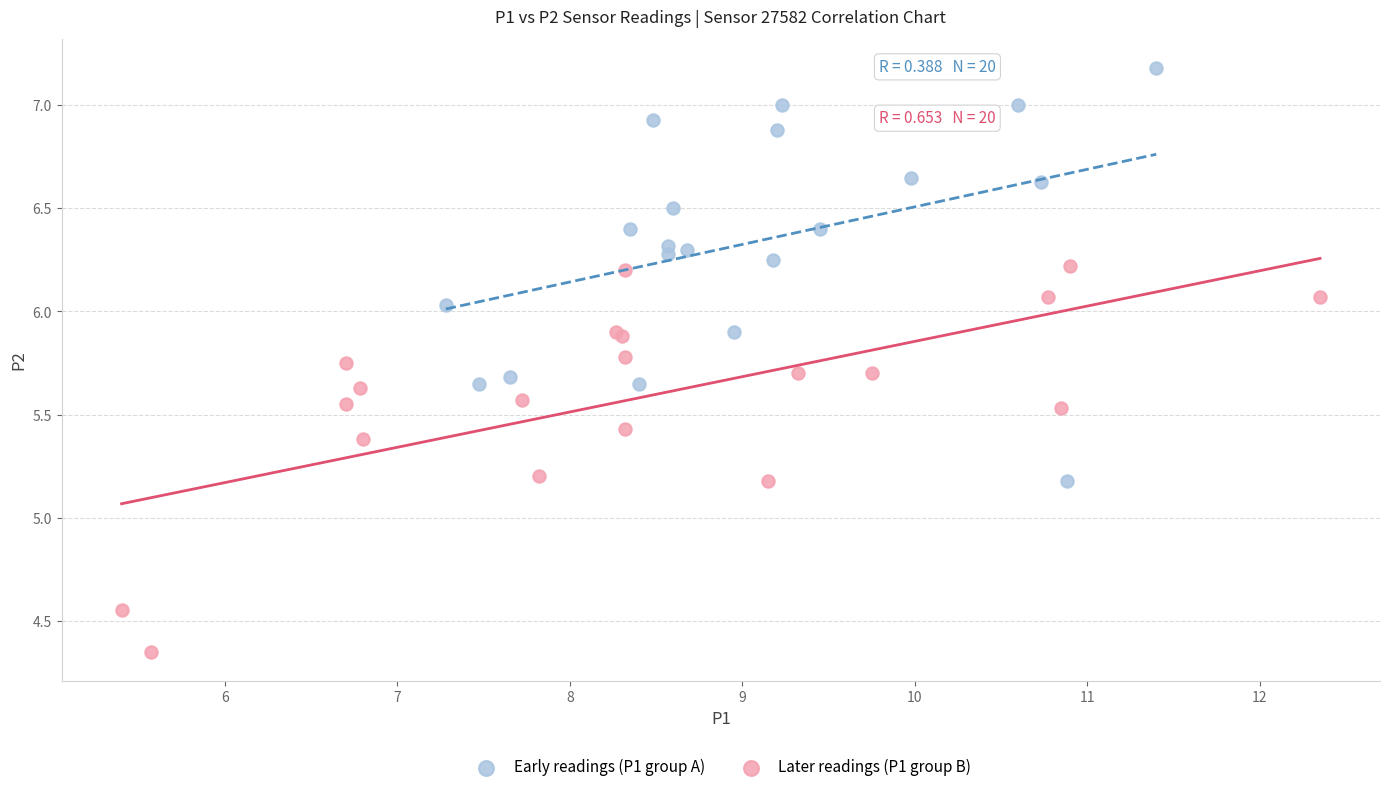

Which series reaches the maximum Y coordinate?

Early readings (P1 group A)